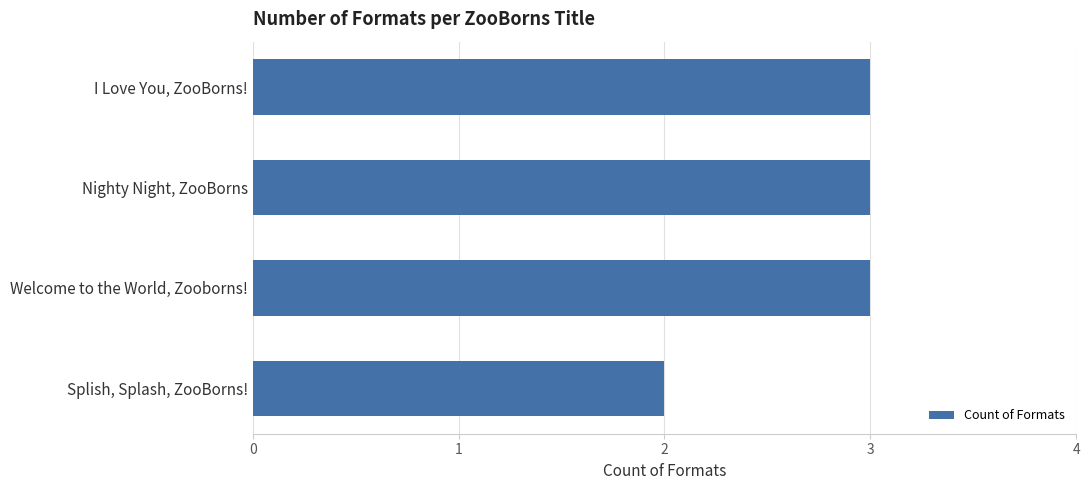

Approximately how many times larger is the value at Welcome to the World, Zooborns! compared to I Love You, ZooBorns!?

1.0